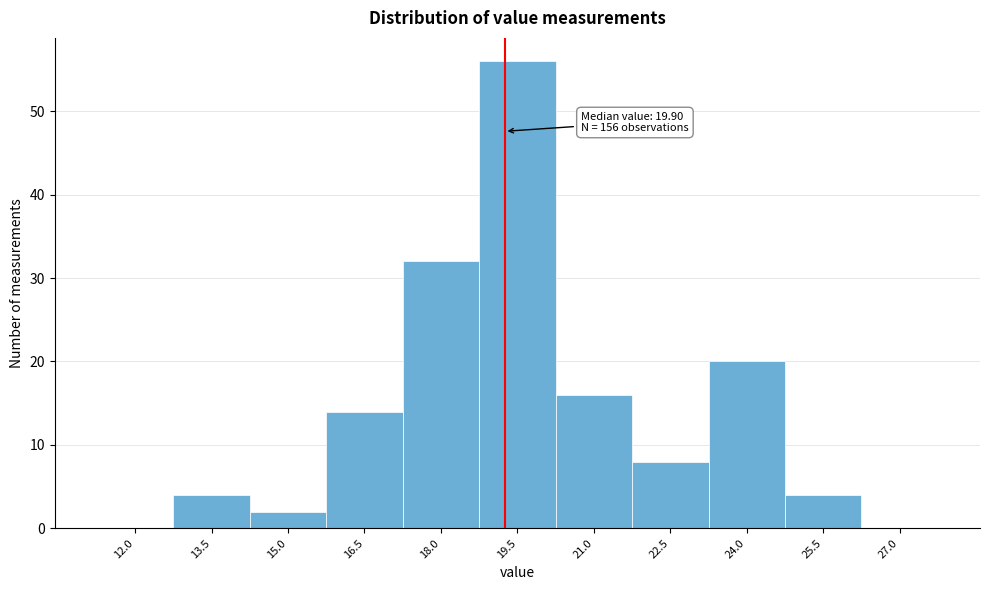

Reading right to left, list all the values displayed in this chart.

27.0=0	25.5=4	24.0=20	22.5=8	21.0=16	19.5=56	18.0=32	16.5=14	15.0=2	13.5=4	12.0=0